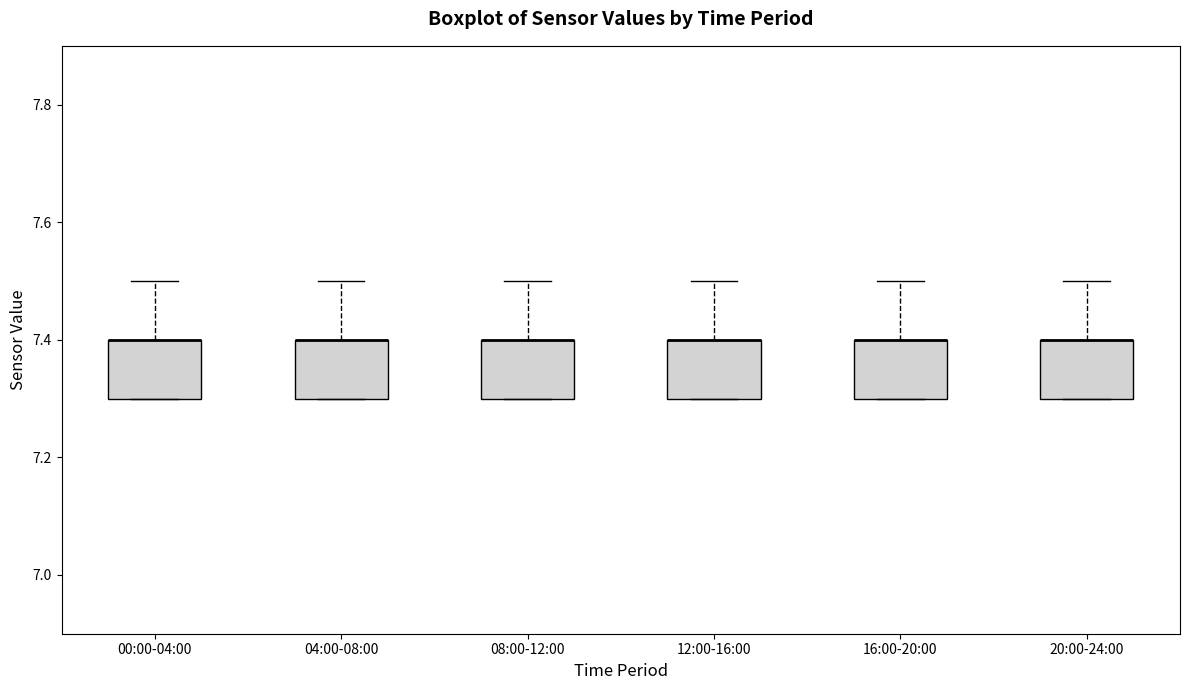

Reading left to right, read every box against the y-axis: the position of its median line, the range the box covers, and the ends of its whiskers. The values are not printed on the chart, so give them approximately, as read against the axis.

00:00-04:00: median 7.4 (drawn on the box's upper edge), box 7.3 to 7.4, whiskers 7.3 to 7.5
04:00-08:00: median 7.4 (drawn on the box's upper edge), box 7.3 to 7.4, whiskers 7.3 to 7.5
08:00-12:00: median 7.4 (drawn on the box's upper edge), box 7.3 to 7.4, whiskers 7.3 to 7.5
12:00-16:00: median 7.4 (drawn on the box's upper edge), box 7.3 to 7.4, whiskers 7.3 to 7.5
16:00-20:00: median 7.4 (drawn on the box's upper edge), box 7.3 to 7.4, whiskers 7.3 to 7.5
20:00-24:00: median 7.4 (drawn on the box's upper edge), box 7.3 to 7.4, whiskers 7.3 to 7.5